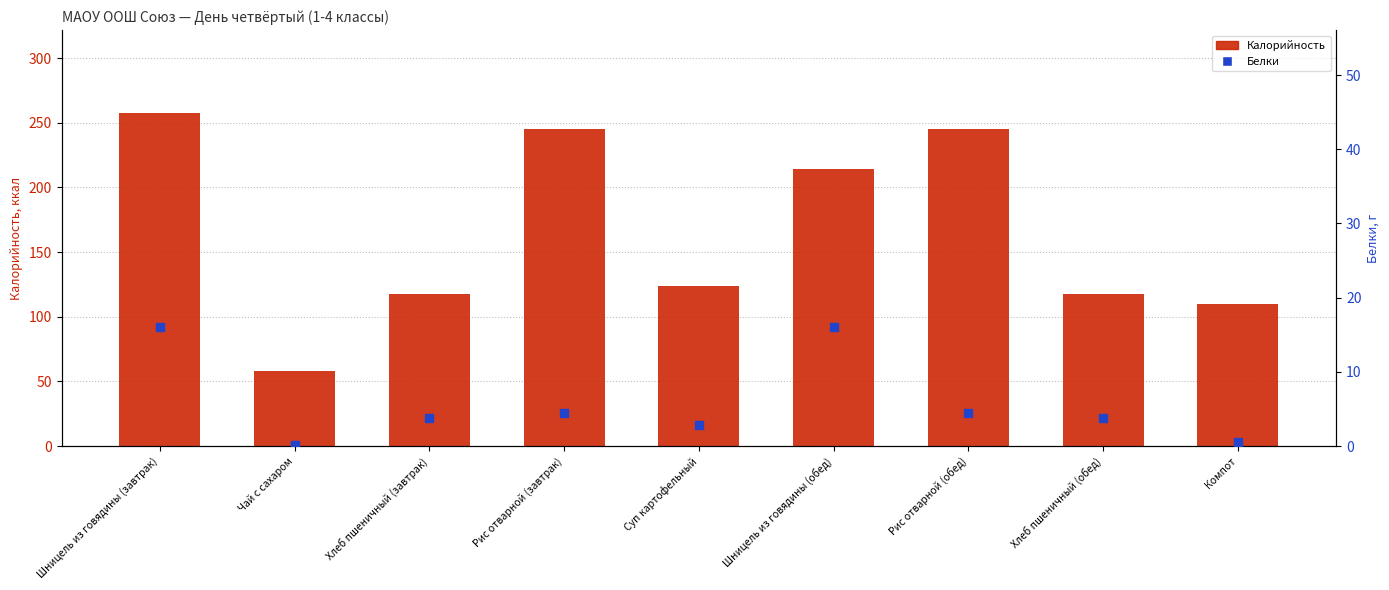

At which category is the sum across all series the highest?

Шницель из говядины (завтрак)